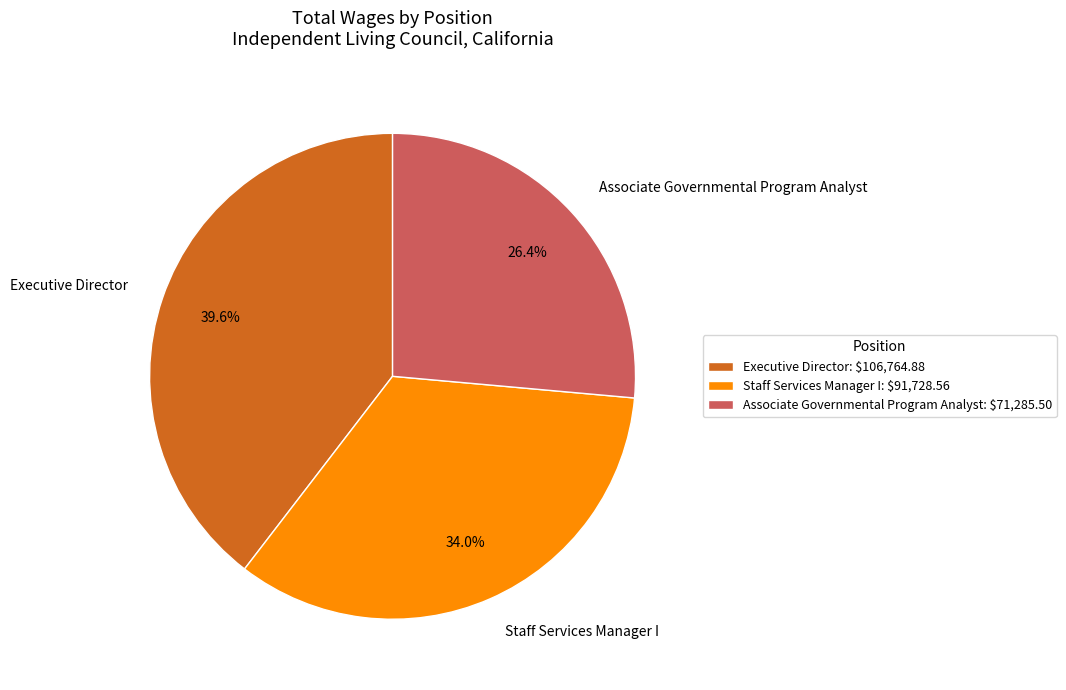

To the nearest percent, what is the difference between the largest and smallest slice percentages?

13%